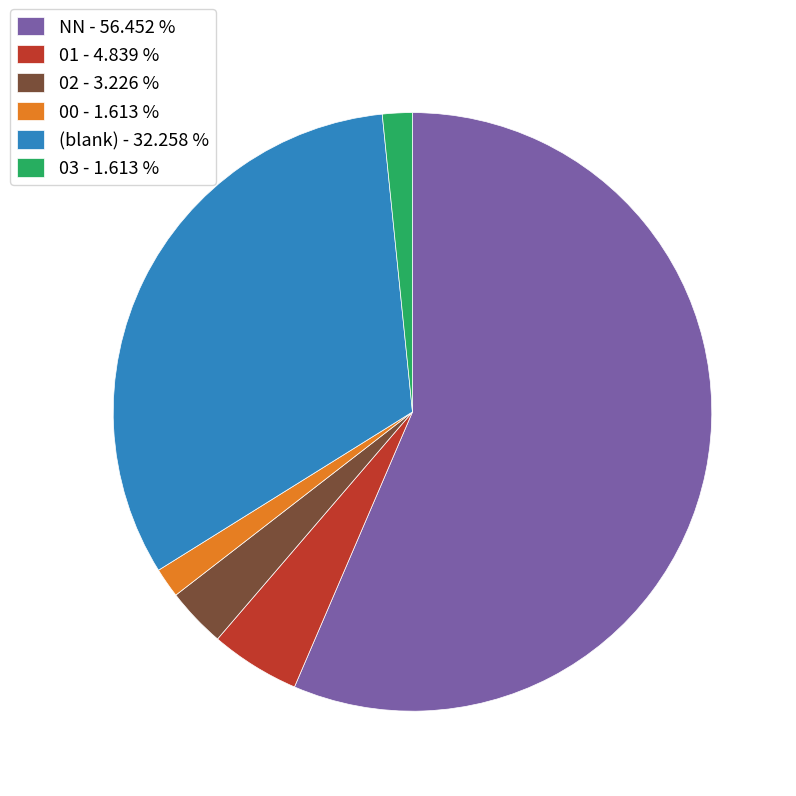

Combined, do NN - 56.452 % and 01 - 4.839 % account for over 50%?

Yes